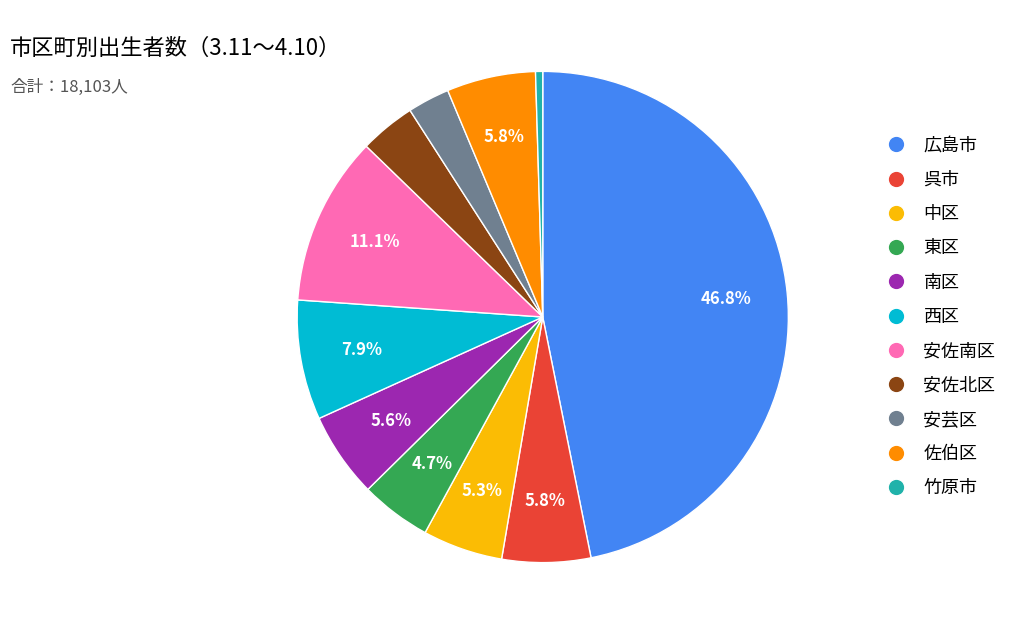

The 広島市 slice represents 47% of the pie. True or false?

True